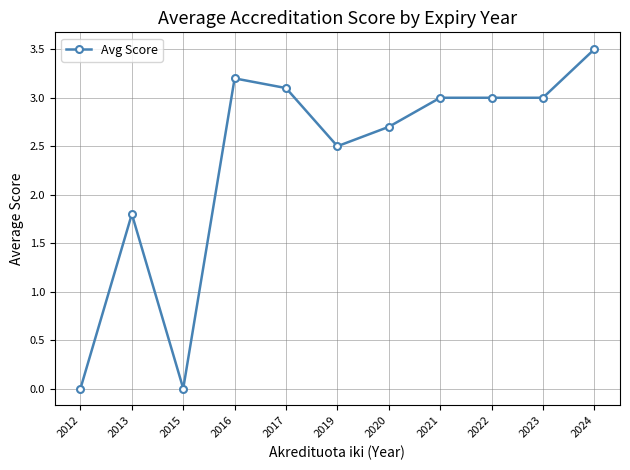

What is the change in value from 2013 to 2015?

-1.8